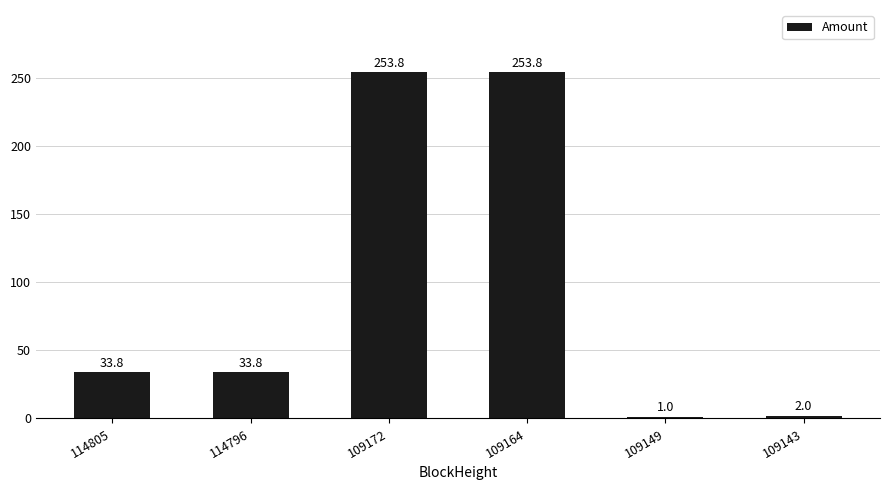

True or false: the data shows 104.3 at 109164.

False